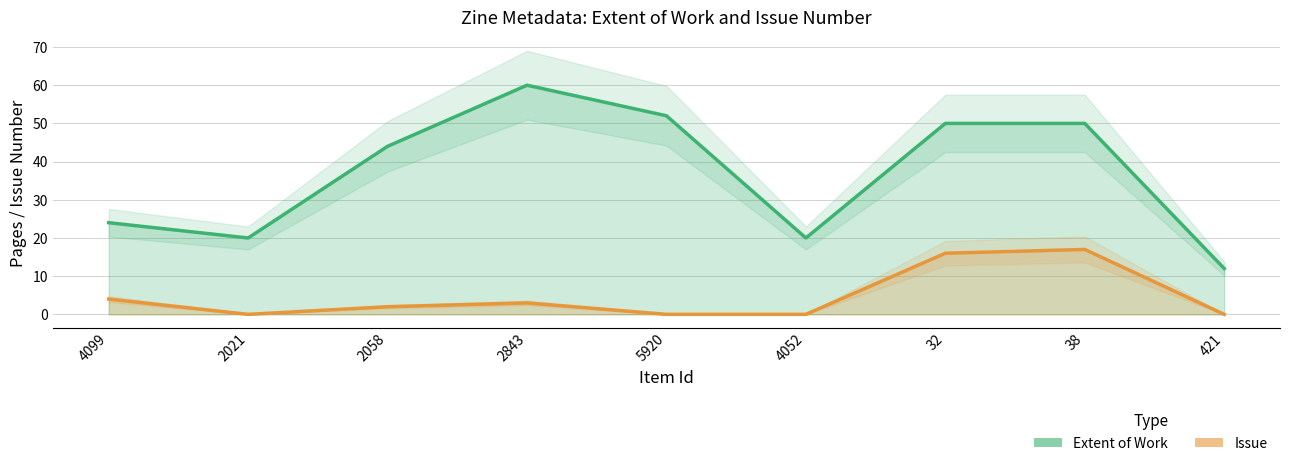

True or false: Issue and Extent of Work intersect in this chart.

False